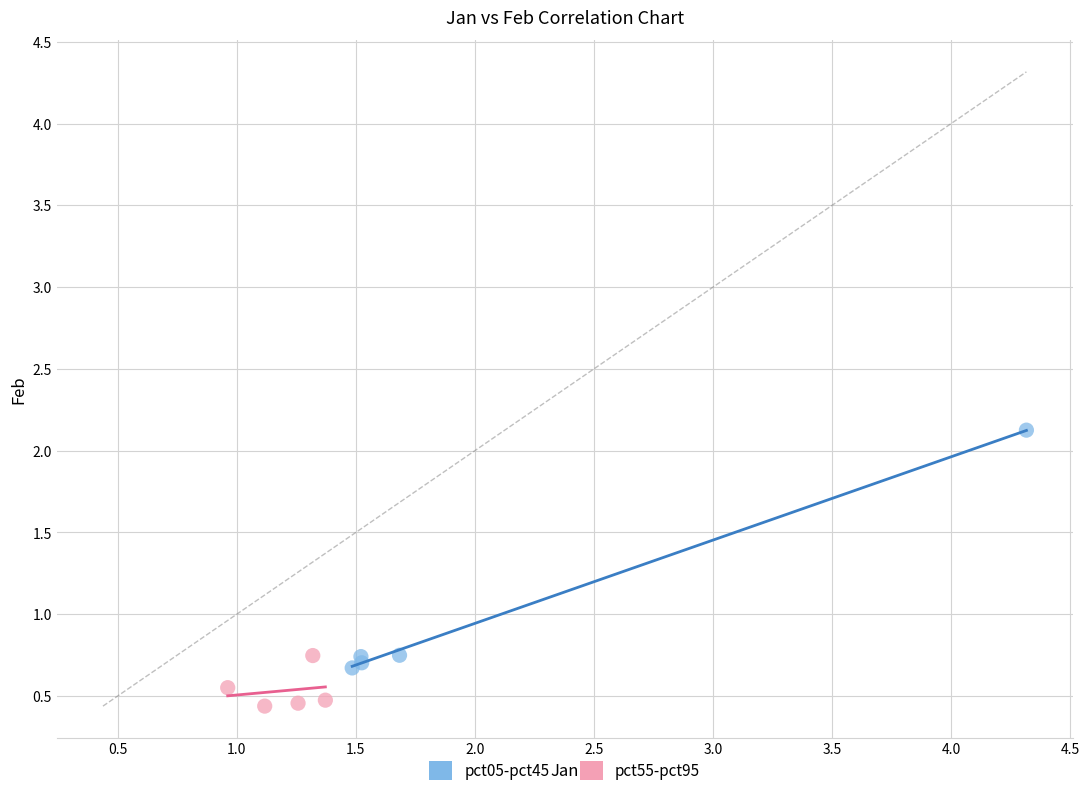

Which series reaches the minimum Y coordinate?

pct55-pct95